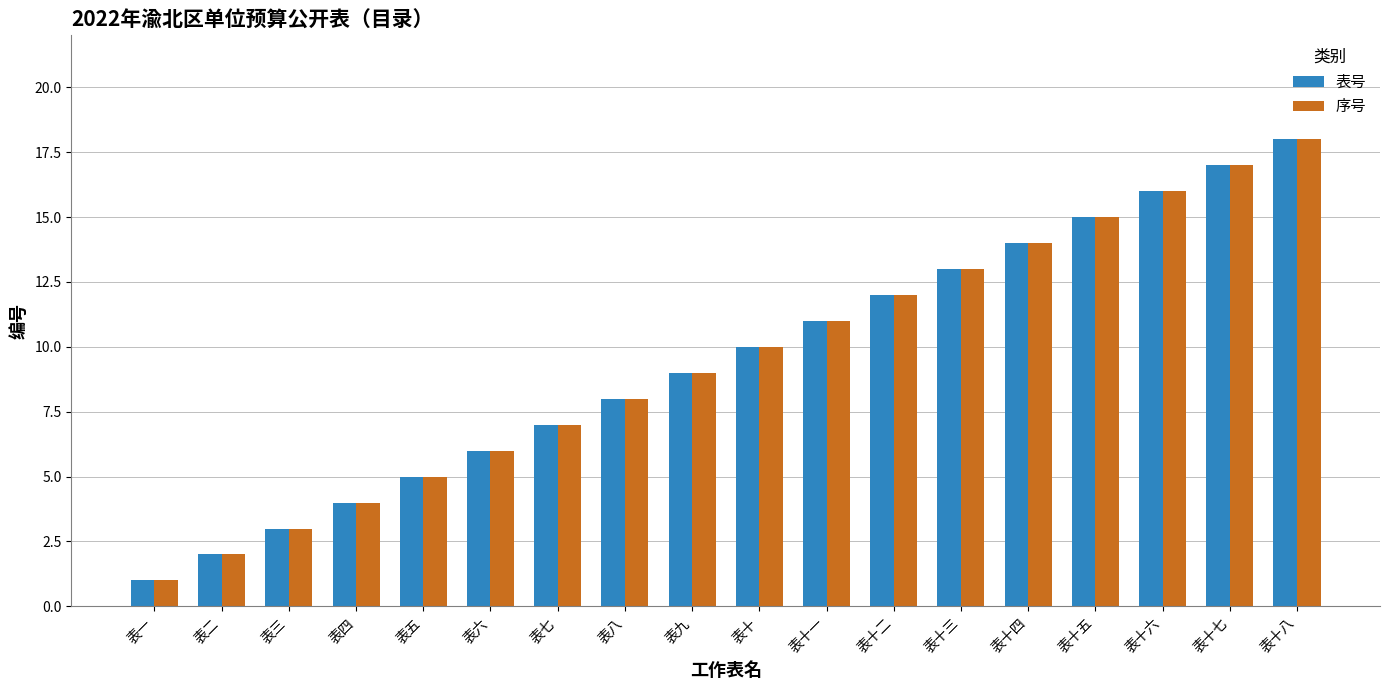

Reading left to right, list all the values displayed in this chart.

表号: 表一=1	表二=2	表三=3	表四=4	表五=5	表六=6	表七=7	表八=8	表九=9	表十=10	表十一=11	表十二=12	表十三=13	表十四=14	表十五=15	表十六=16	表十七=17	表十八=18
序号: 表一=1	表二=2	表三=3	表四=4	表五=5	表六=6	表七=7	表八=8	表九=9	表十=10	表十一=11	表十二=12	表十三=13	表十四=14	表十五=15	表十六=16	表十七=17	表十八=18